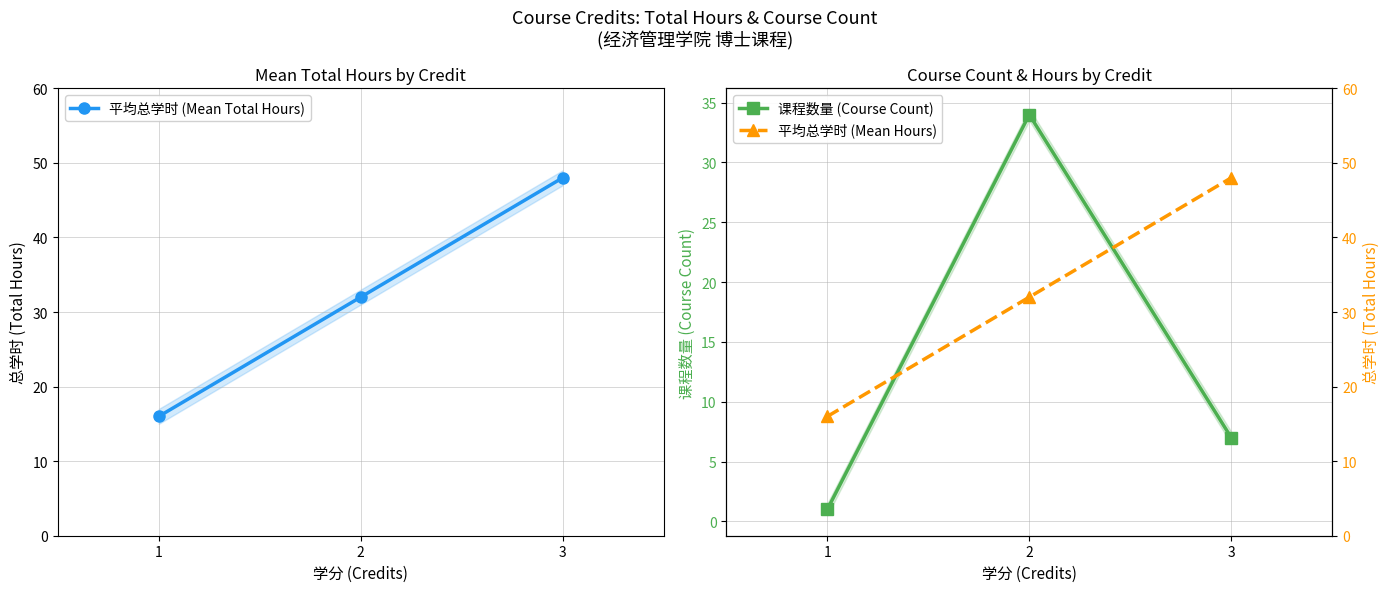

What is the sum of the 平均总学时 (Mean Total Hours) values at 3 and 2?

80